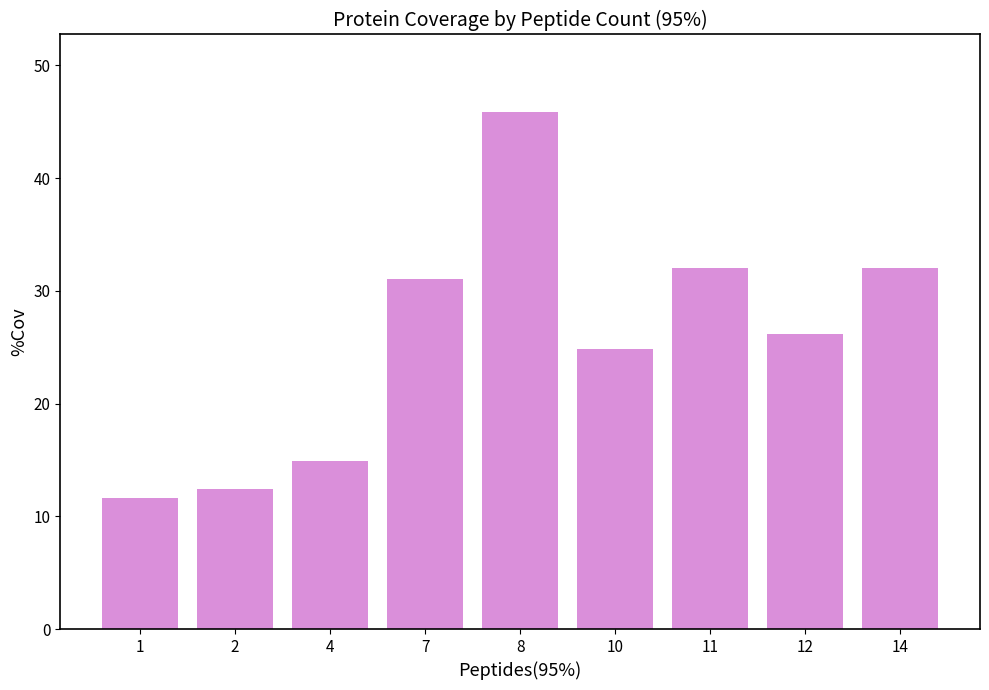

What is the ratio of the value at 7 to the value at 10?

1.2